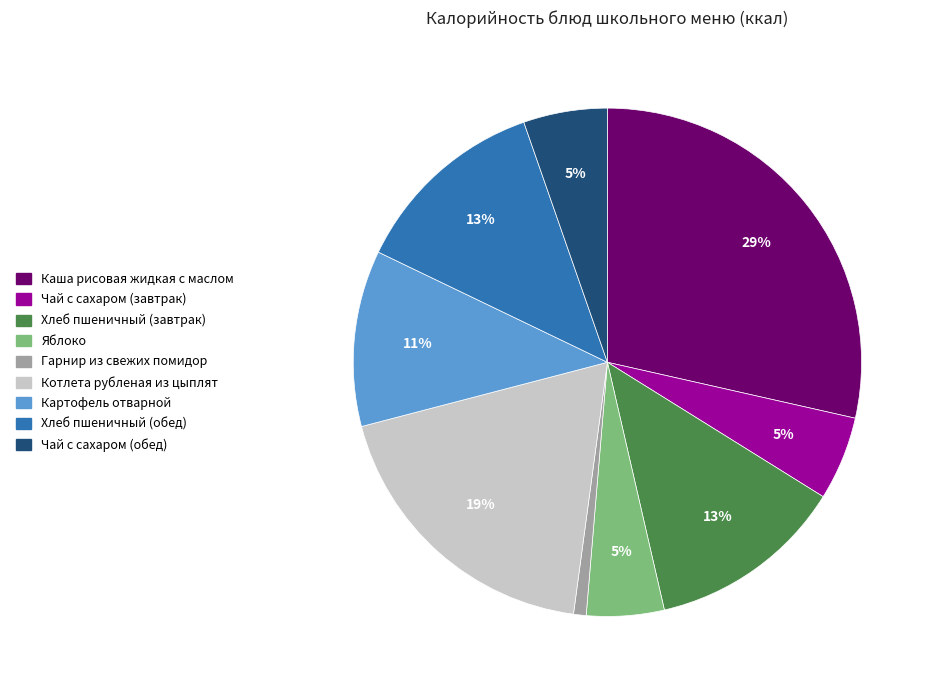

Which category has the smallest portion of the pie?

Гарнир из свежих помидор